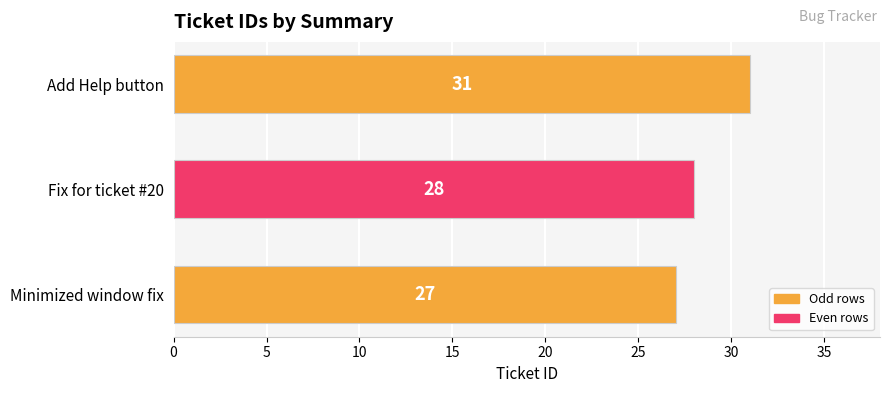

True or false: the data shows 44 at Minimized window fix.

False